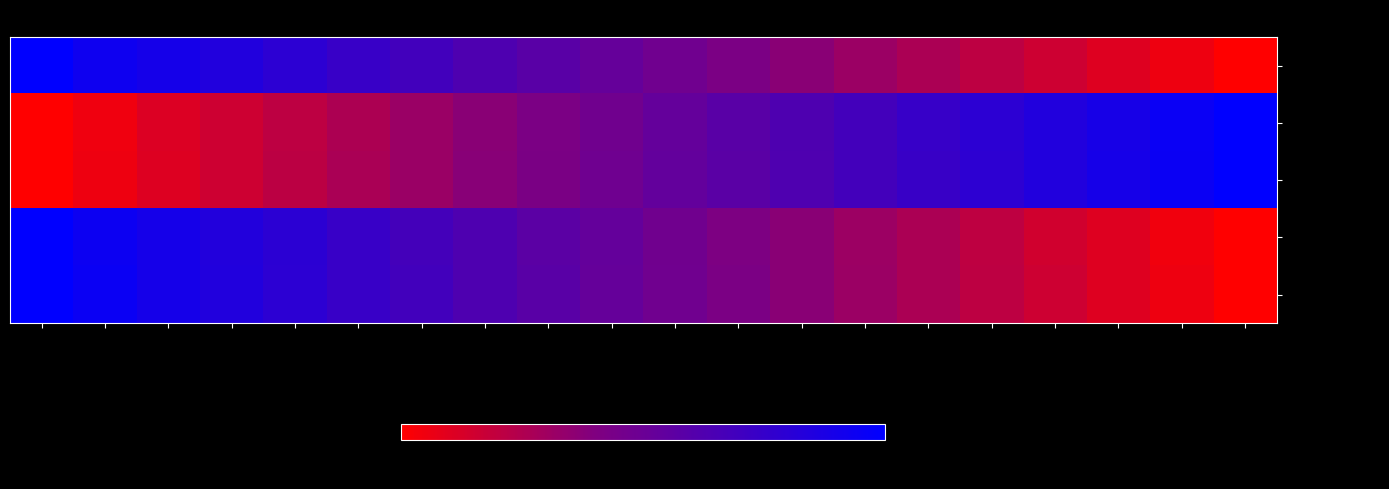

Which series has the widest spread of values?

LANCER AR